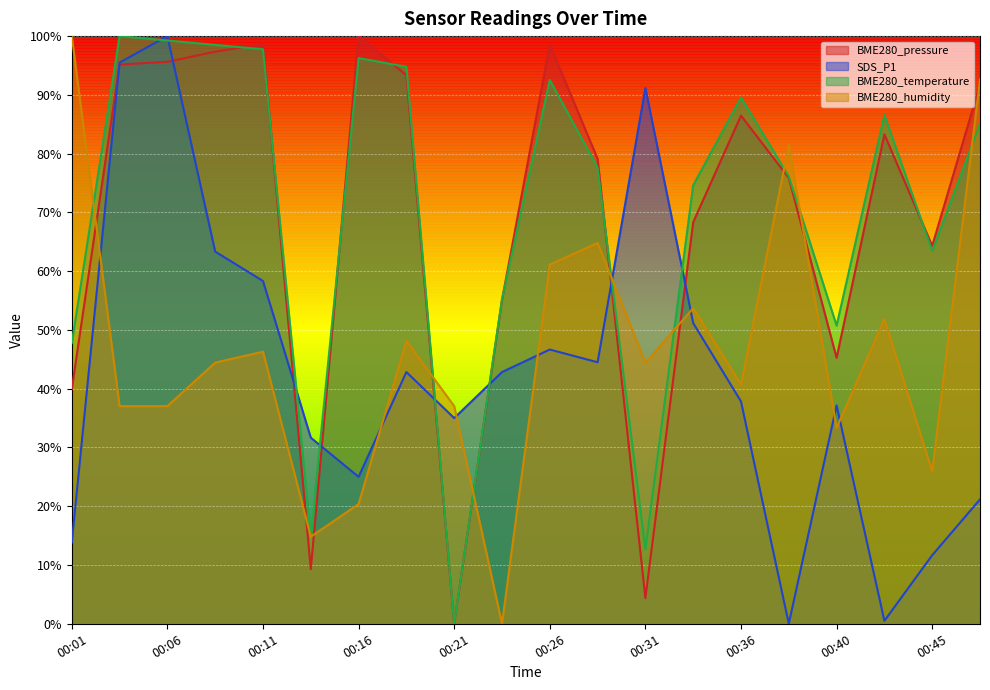

The BME280_pressure series shows 111.4 at 00:33. True or false?

False